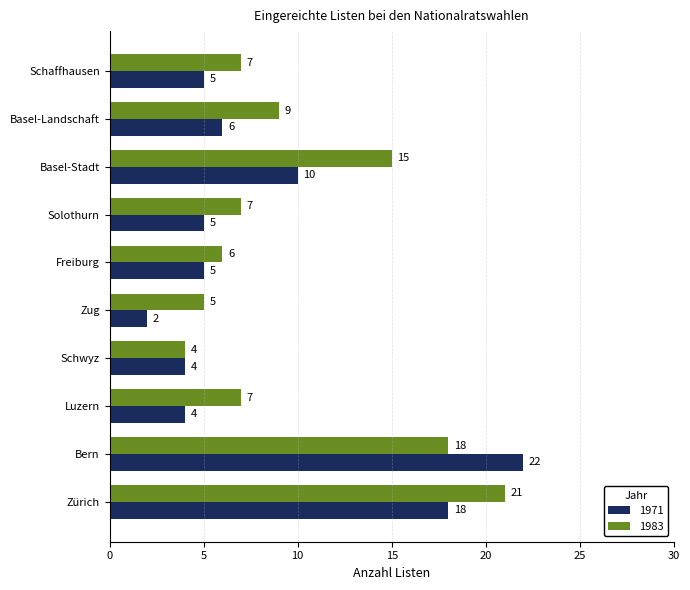

Between Bern and Basel-Landschaft, which series saw the biggest shift?

1971